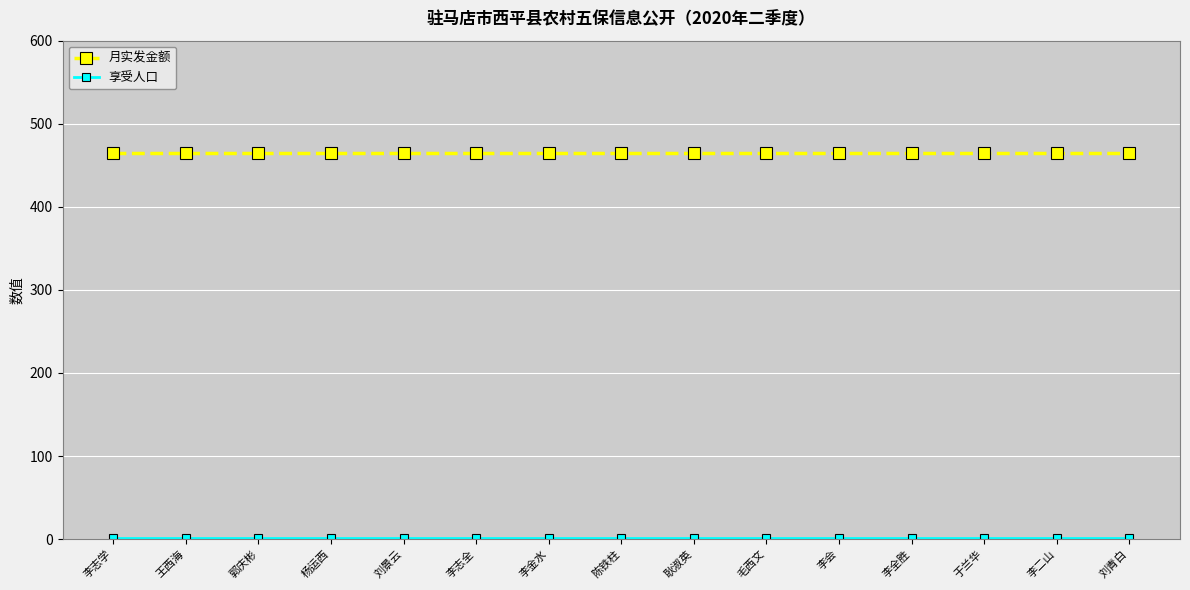

What is the label of the 14th point from the left?

李二山